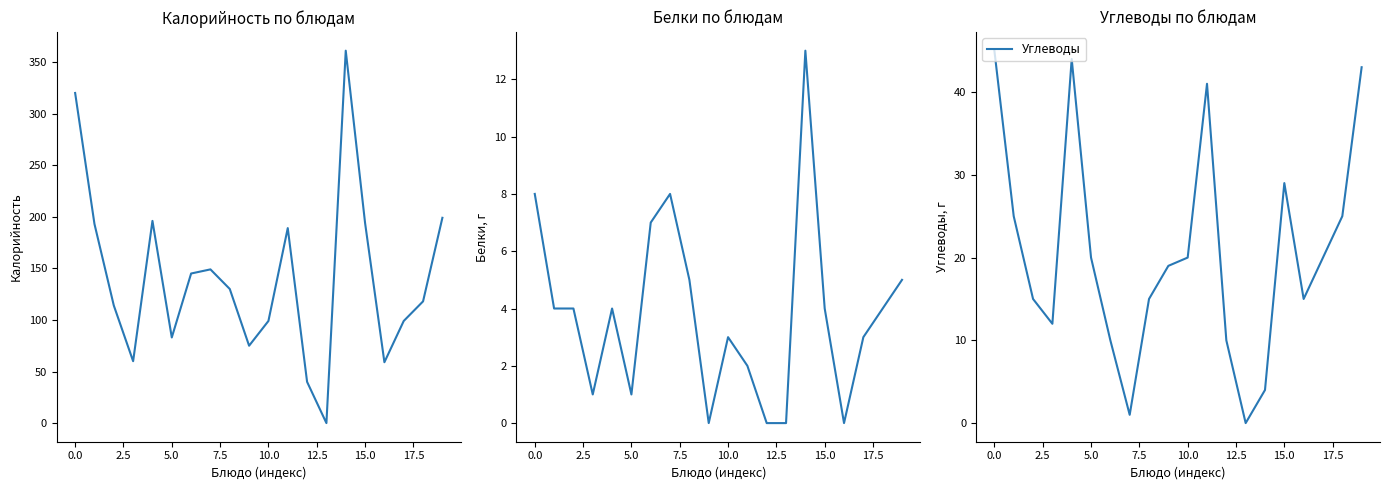

Is the value of Калорийность at 17.5 greater than the value of Углеводы at 10.0?

Yes